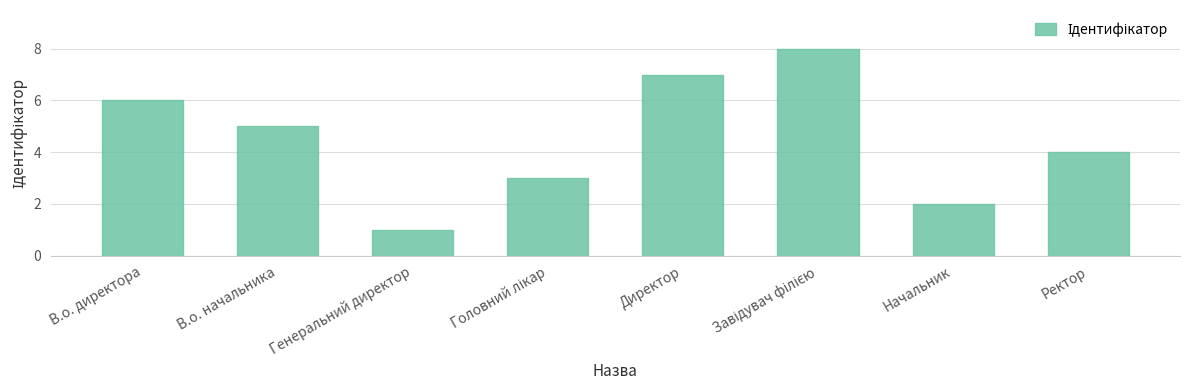

Where is the data nearest to the value 4?

Ректор